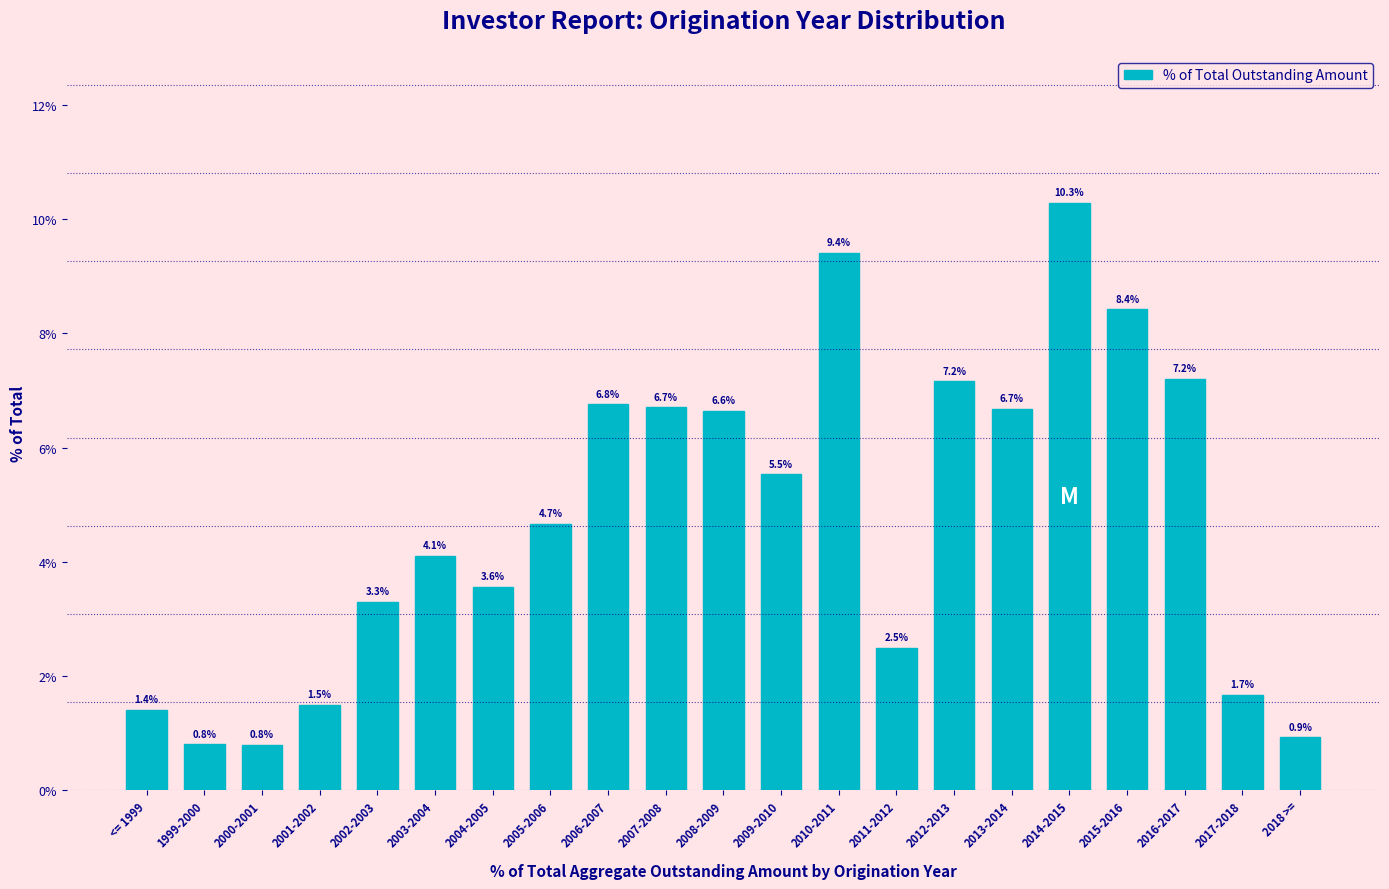

Reading right to left, what are all the values shown in this chart?

2018 >==0.9	2017-2018=1.7	2016-2017=7.2	2015-2016=8.4	2014-2015=10.3	2013-2014=6.7	2012-2013=7.2	2011-2012=2.5	2010-2011=9.4	2009-2010=5.5	2008-2009=6.6	2007-2008=6.7	2006-2007=6.8	2005-2006=4.7	2004-2005=3.6	2003-2004=4.1	2002-2003=3.3	2001-2002=1.5	2000-2001=0.8	1999-2000=0.8	<= 1999=1.4